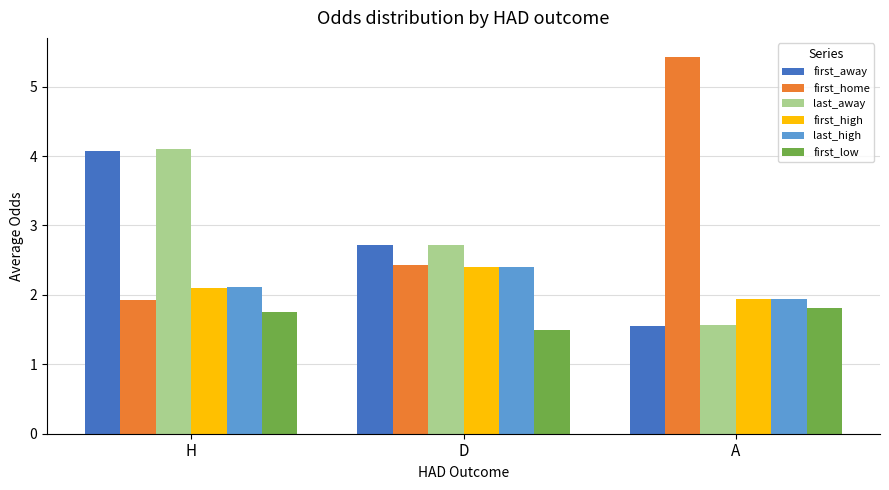

Does the chart contain any negative values?

No